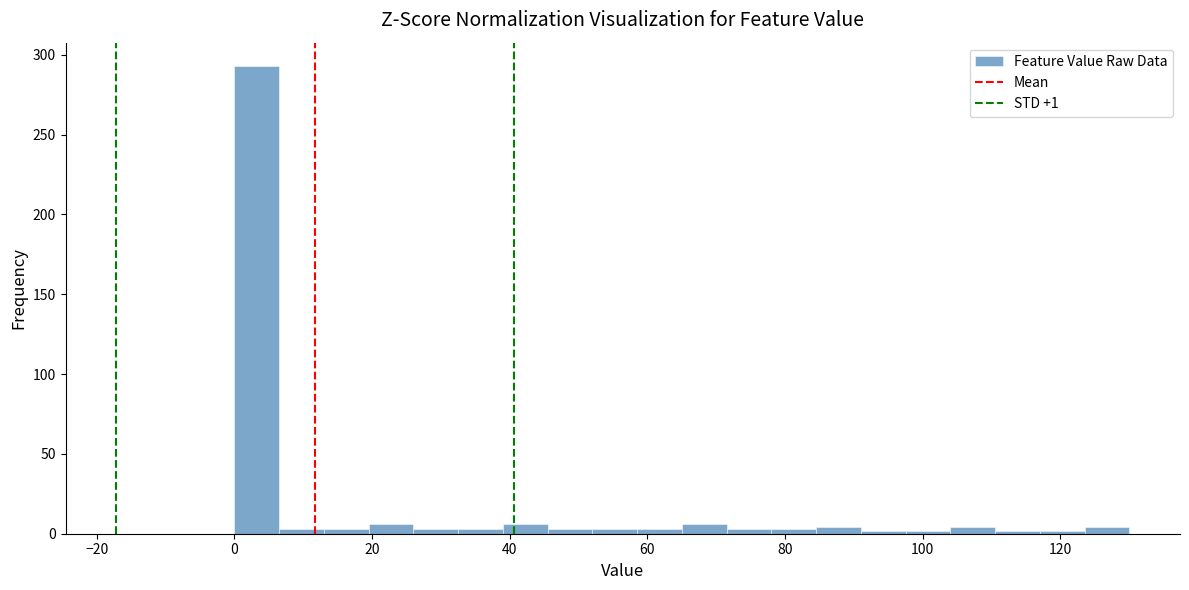

Around what value on the x-axis is the tallest bar? Give the approximate position of its centre, as read against the axis.

4